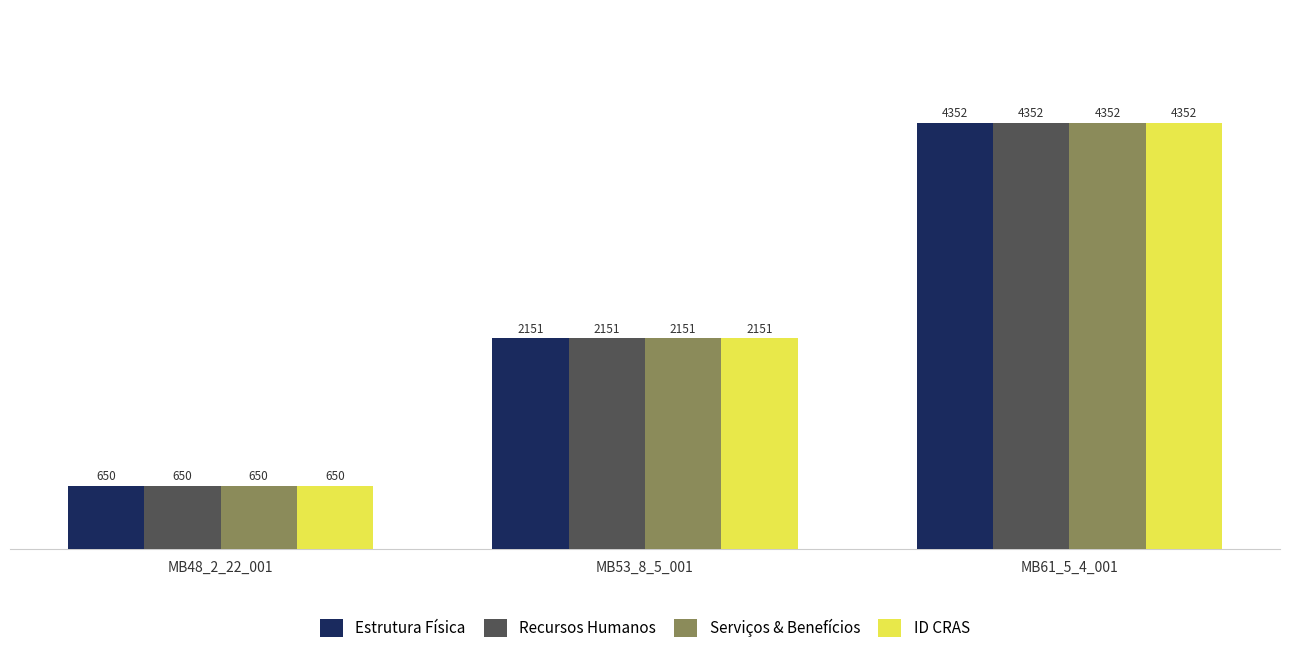

What is the total value across all series at MB61_5_4_001?

17408